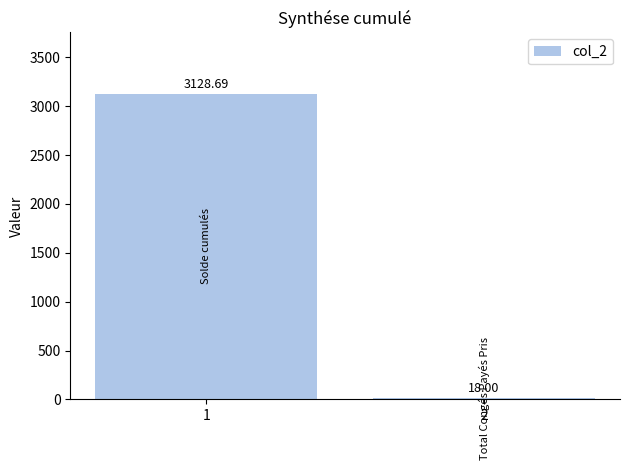

Which has a higher value, 1 or 2?

1